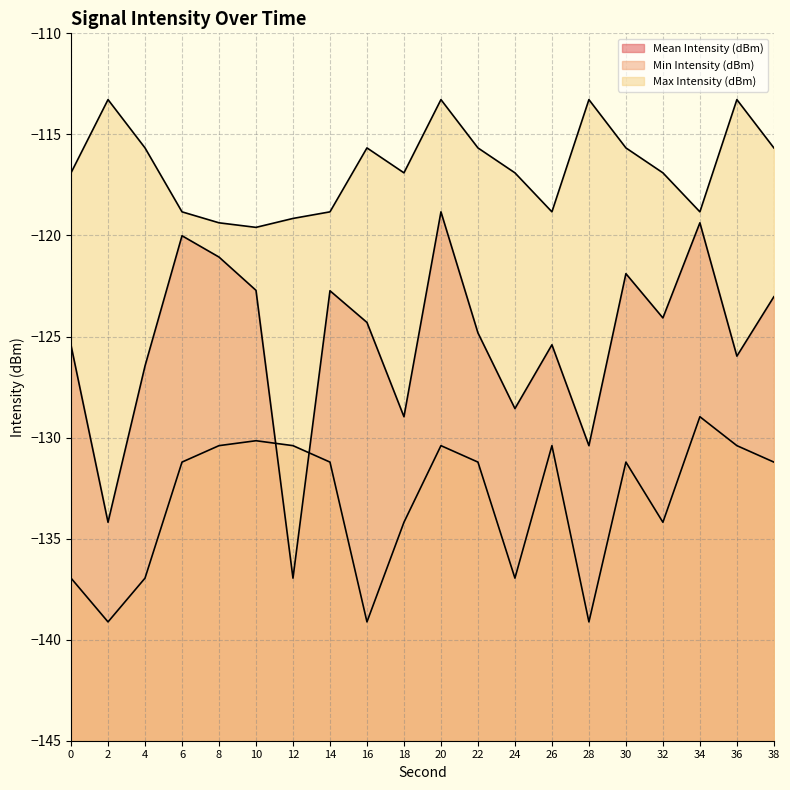

How many lines are shown in the chart?

3